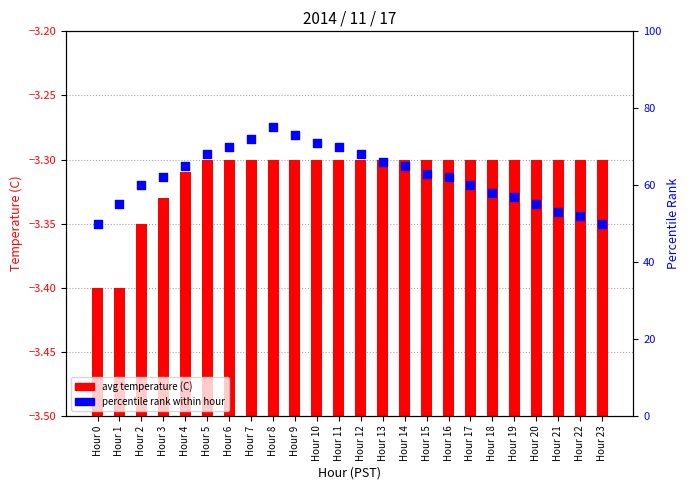

Which series contains the lowest Y value?

avg temperature (C)